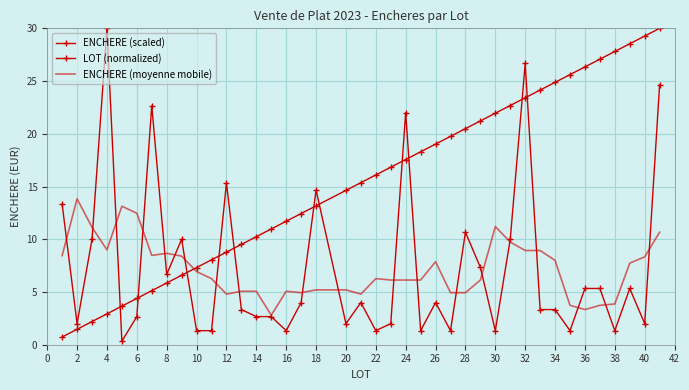

How many values in the ENCHERE (scaled) series are below 4?

20